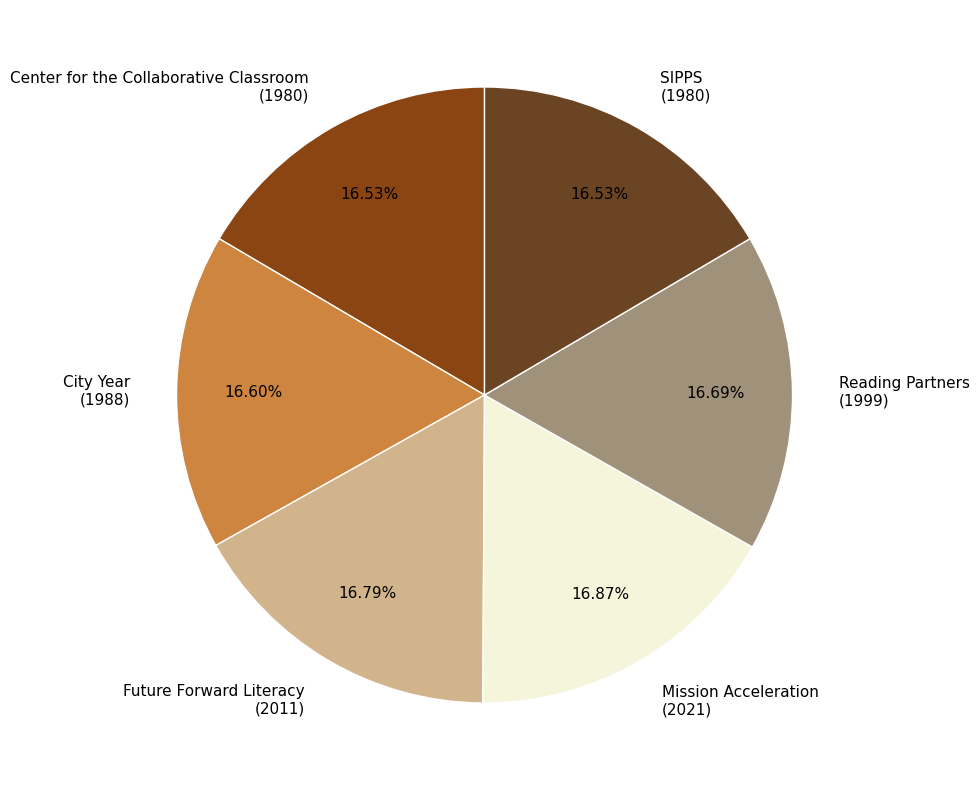

What portion of the pie excludes Center for the Collaborative Classroom?

83.5%